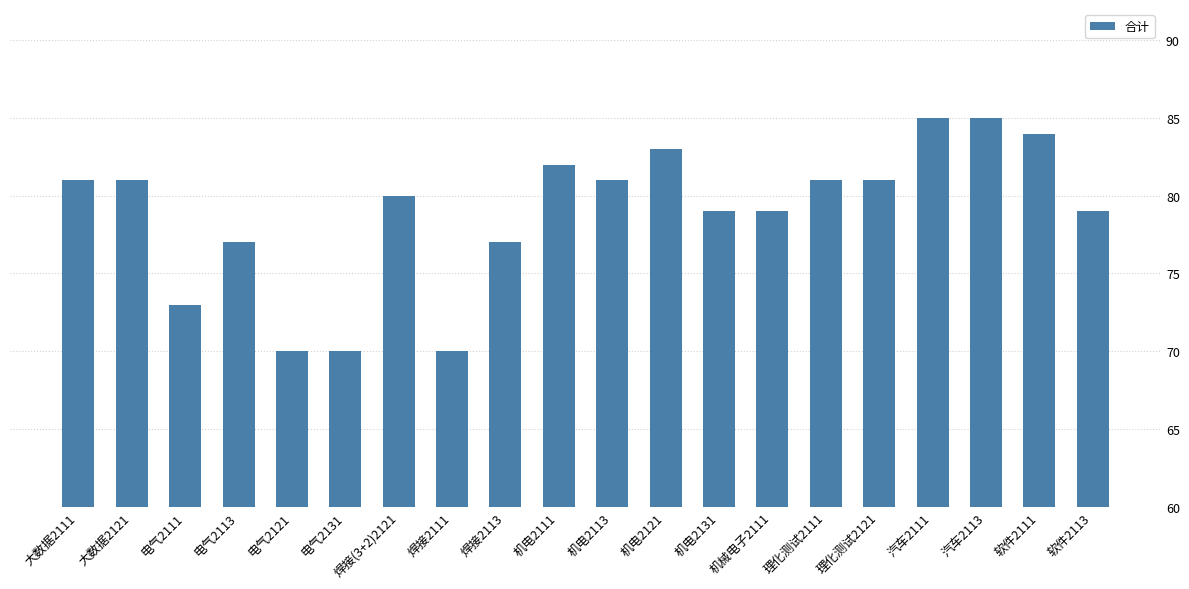

What is the difference between the values at 电气2121 and 机电2131?

9